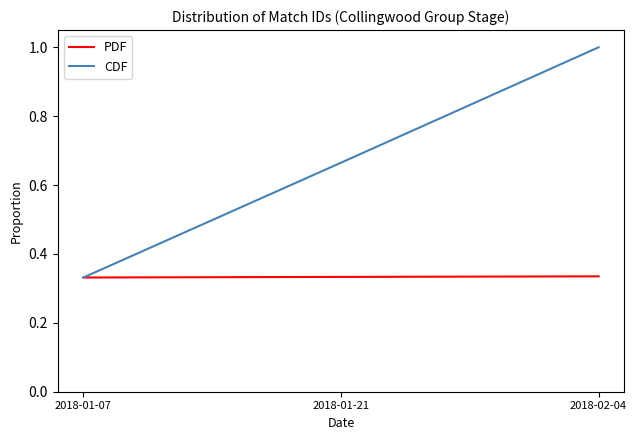

Which category has the lowest value in the CDF series?

2018-01-07